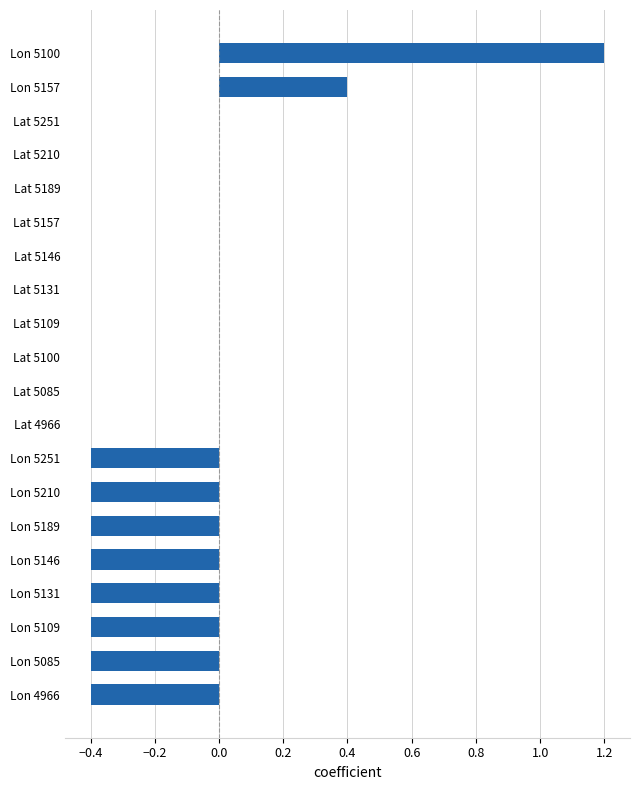

The value at Lat 5085 is 0.9. True or false?

False